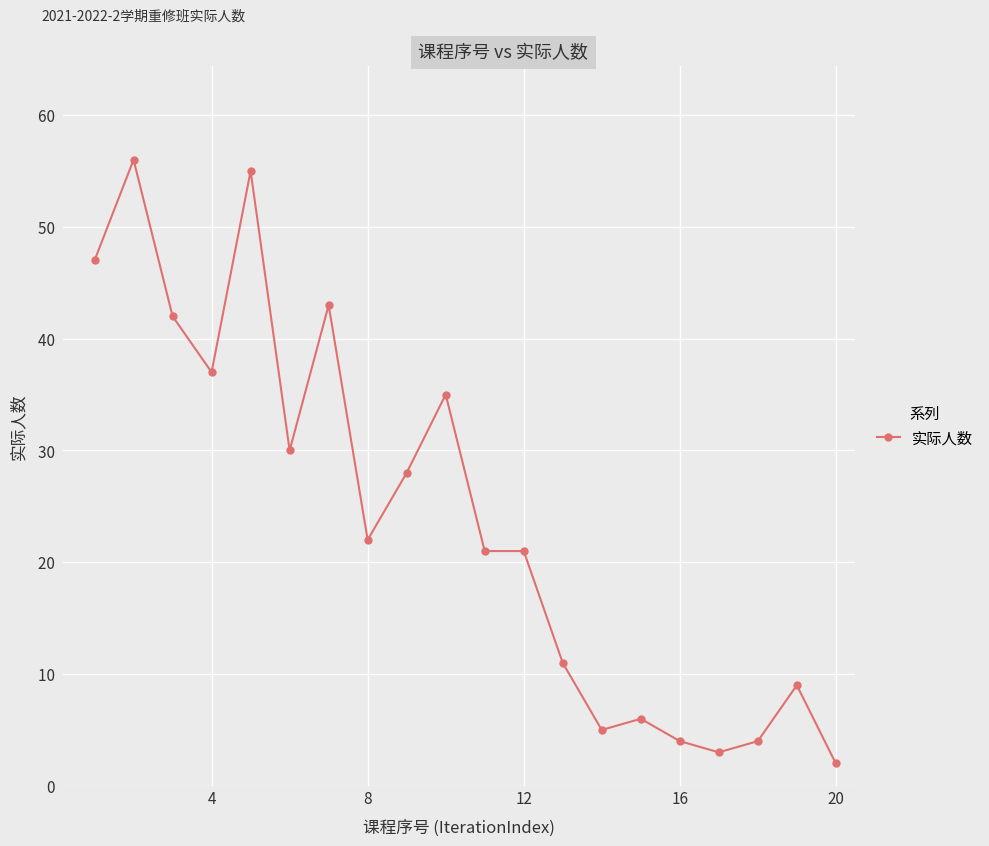

What is the greatest value displayed?

56